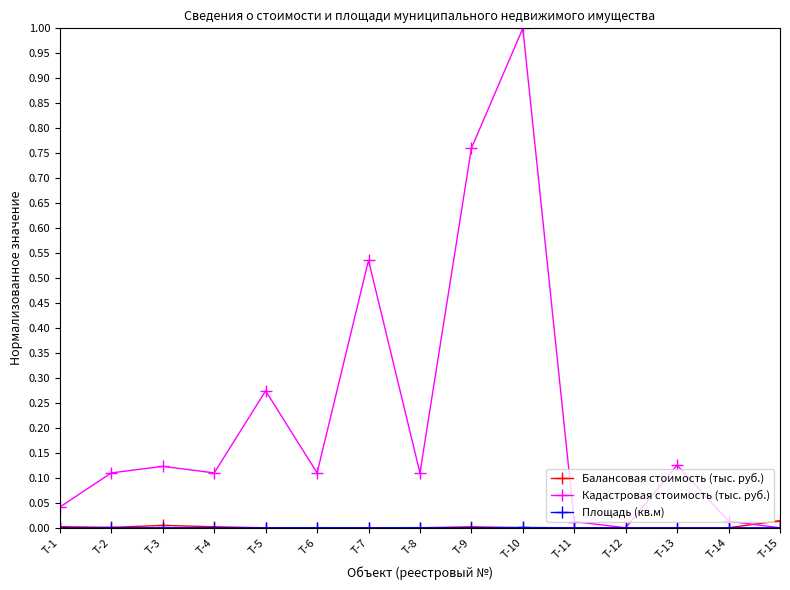

Which series changed the most between Т-7 and Т-8?

Кадастровая стоимость (тыс. руб.)